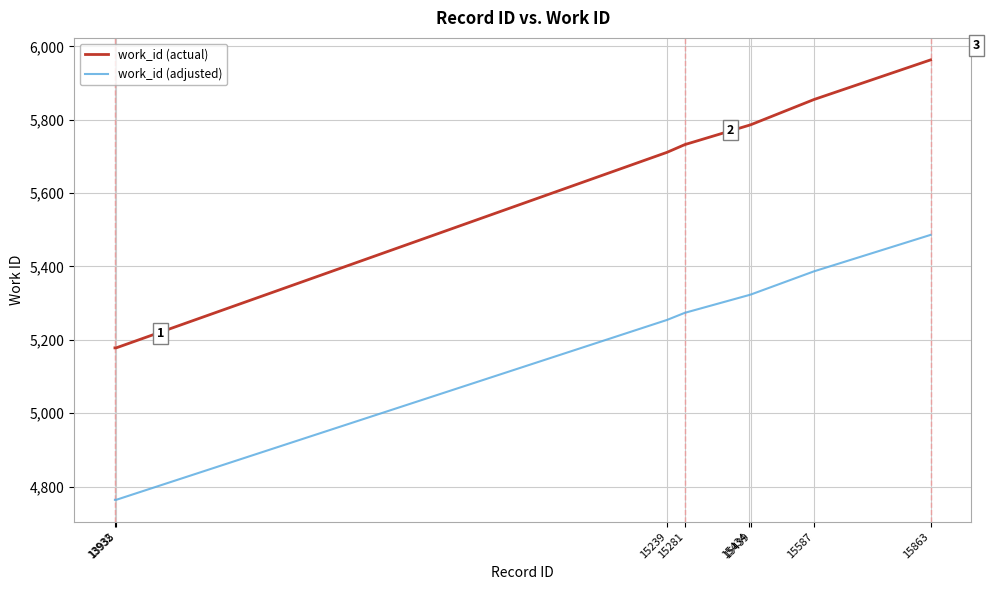

What is the minimum value shown in the chart?

4763.8